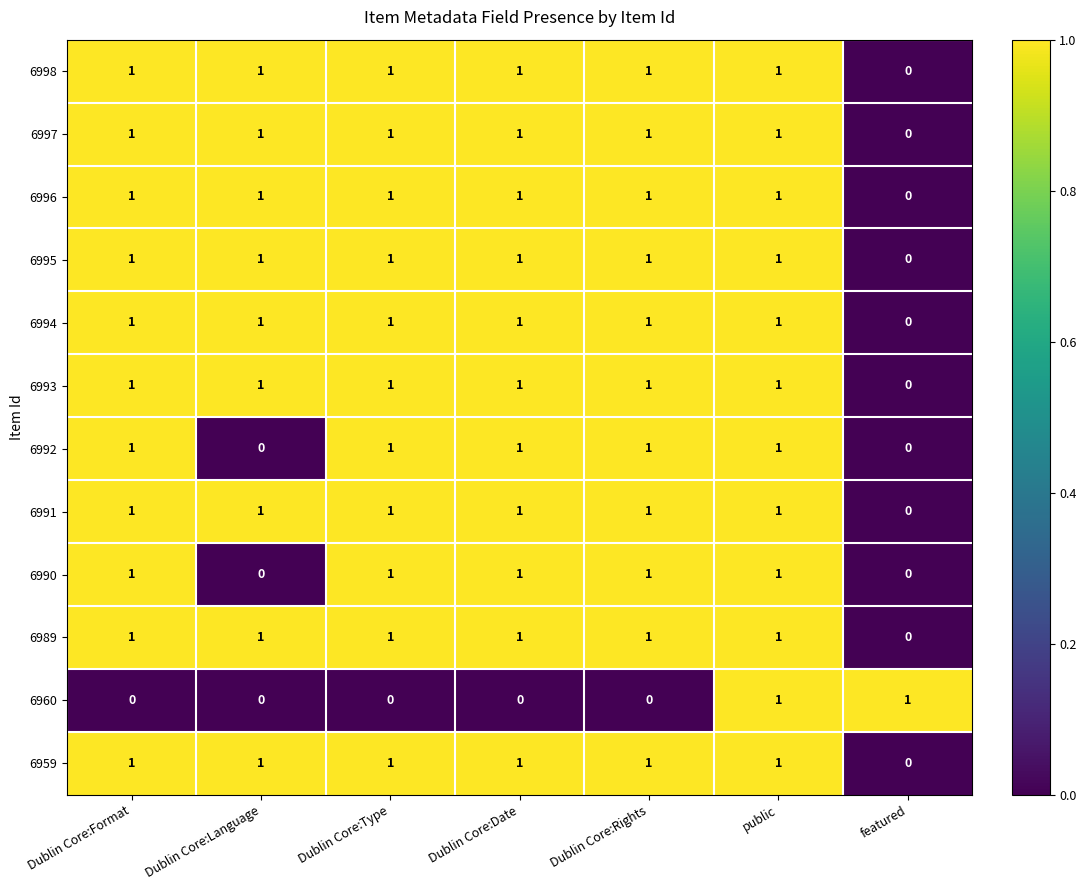

True or false: 6990 has a value of 1 at public.

True